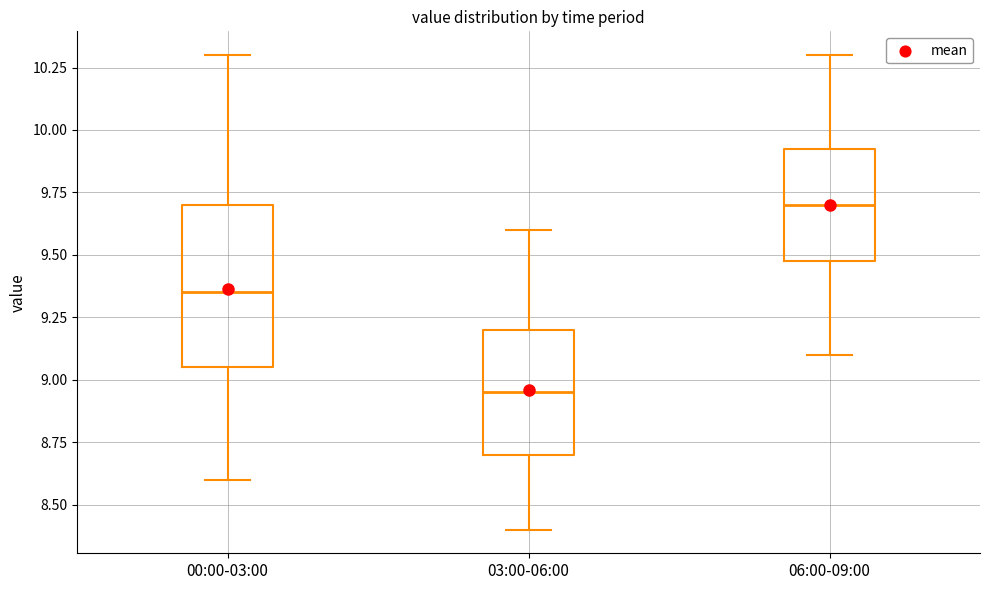

Which box's median line is the highest?

06:00-09:00